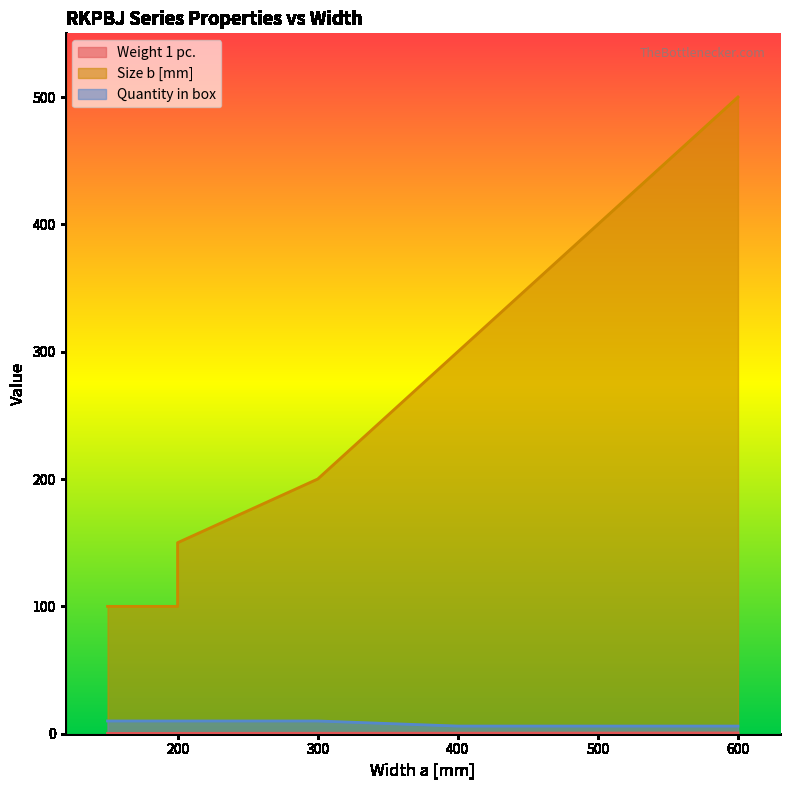

At 150, list the series in order from largest to smallest.

Size b [mm], Quantity in box, Weight 1 pc.